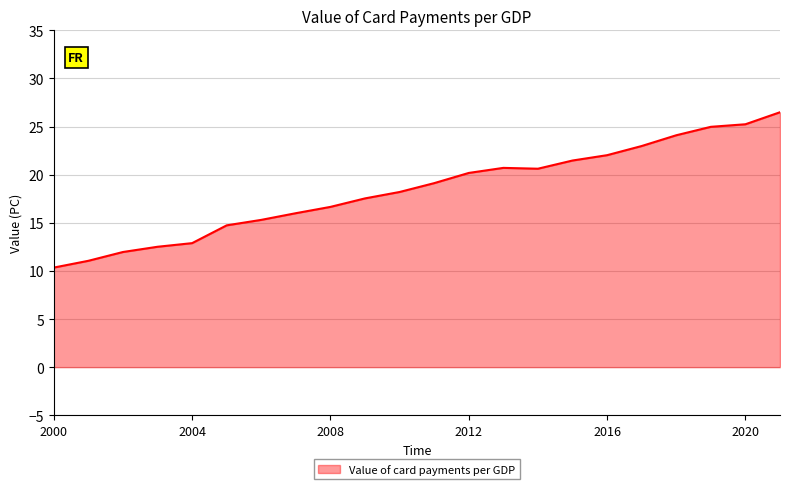

What is the maximum value shown in the chart?

26.5